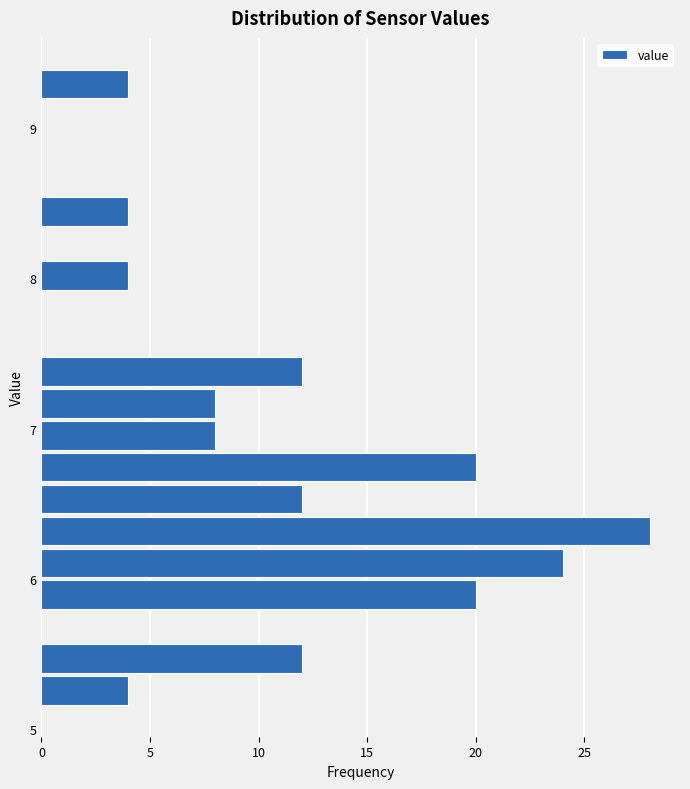

Read against the y-axis, roughly where is the centre of the longest bar?

6.3